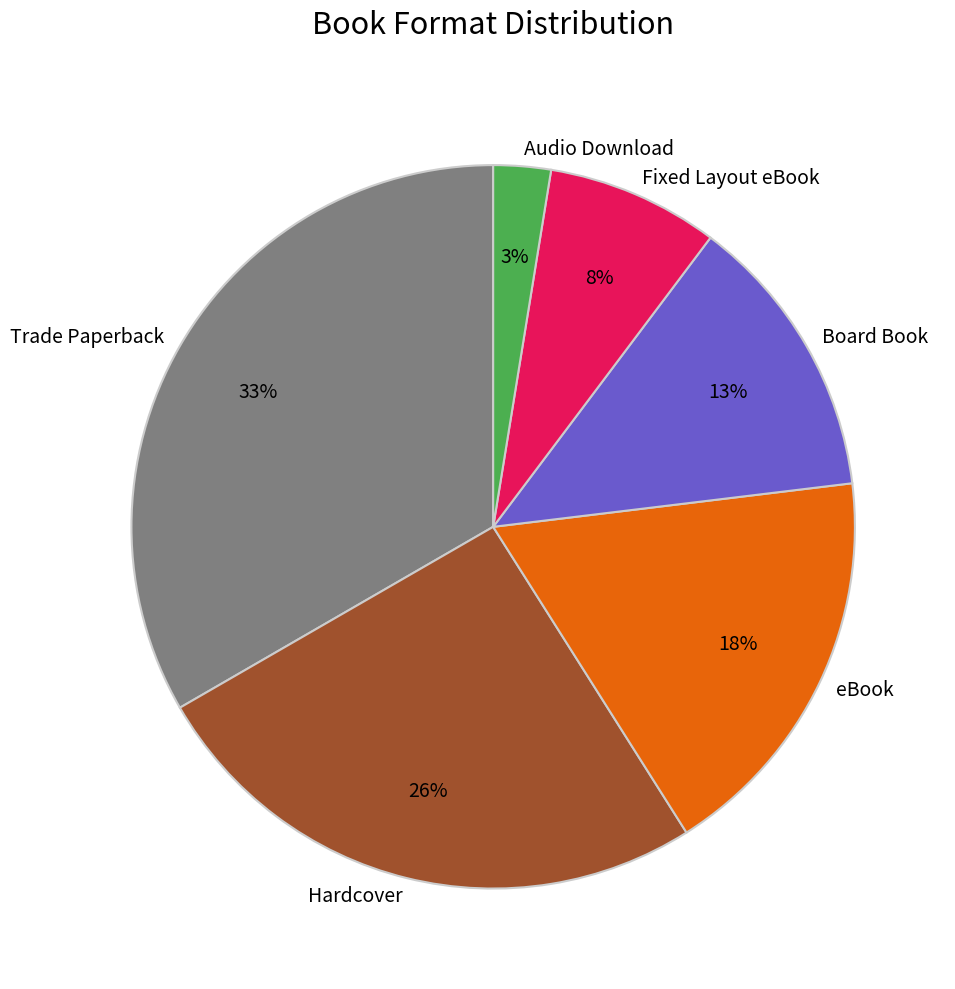

What is the ratio of the value at Hardcover to the value at Board Book?

2.0